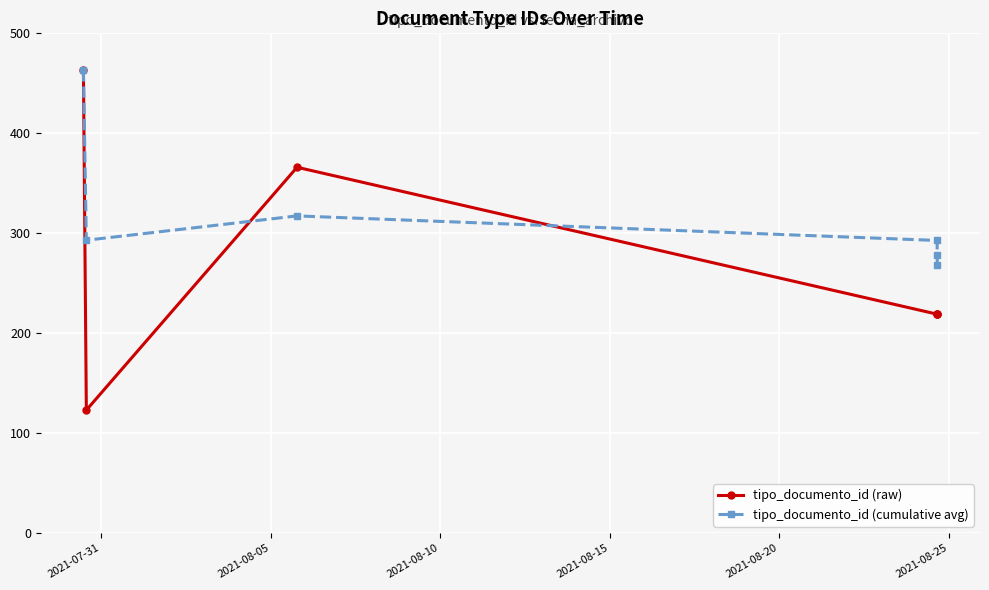

True or false: tipo_documento_id (raw) has more than 2 points higher than both neighbors.

False